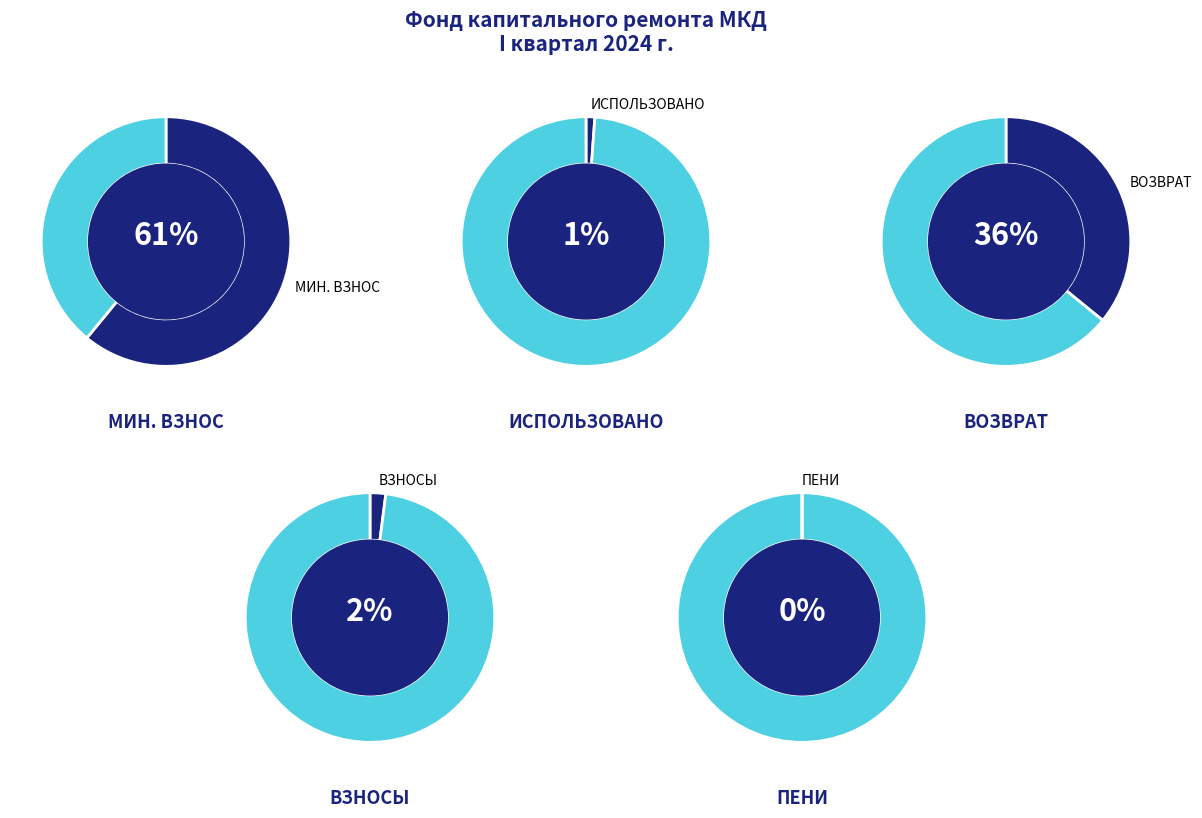

Is there a majority slice in this chart?

Yes